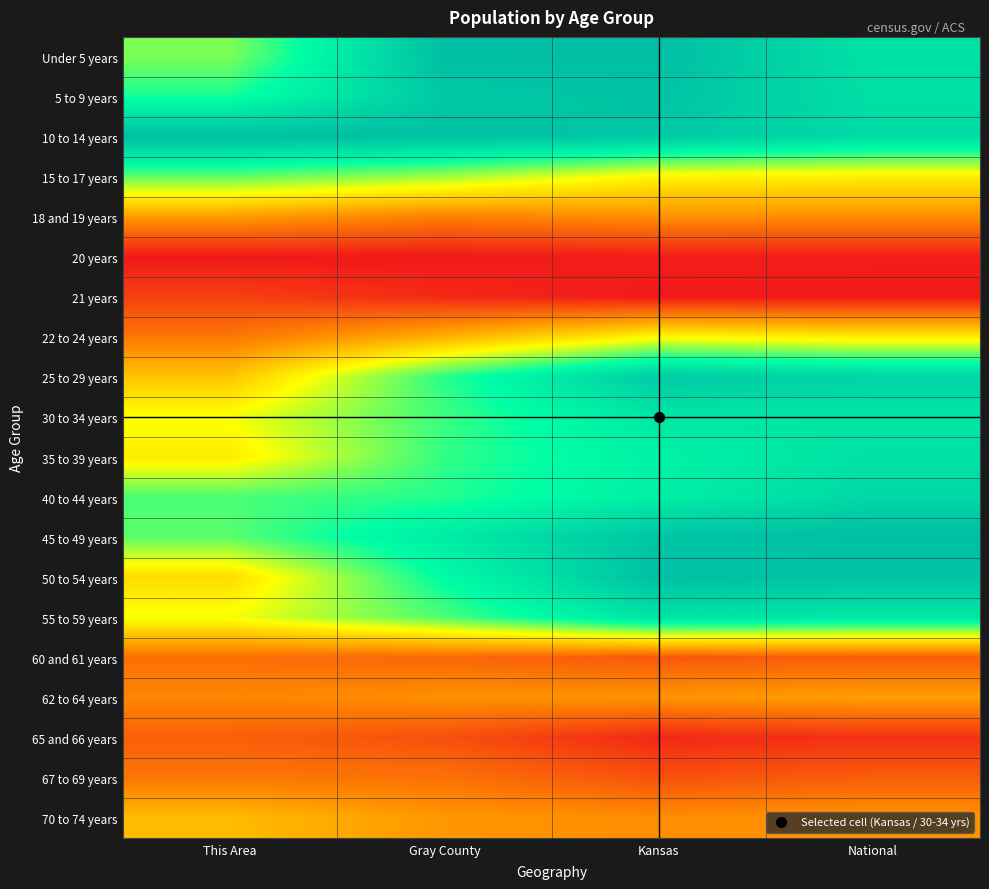

Reading right to left, extract all data points from this chart.

Under 5 years: National=0.9	Kansas=1.0	Gray County=1.0	This Area=0.6
5 to 9 years: National=0.9	Kansas=1.0	Gray County=1.0	This Area=0.7
10 to 14 years: National=0.9	Kansas=1.0	Gray County=1.0	This Area=1.0
15 to 17 years: National=0.5	Kansas=0.5	Gray County=0.6	This Area=0.7
18 and 19 years: National=0.3	Kansas=0.3	Gray County=0.2	This Area=0.3
20 years: National=0.0	Kansas=0.0	Gray County=0.0	This Area=0.0
21 years: National=0.0	Kansas=0.0	Gray County=0.0	This Area=0.1
22 to 24 years: National=0.5	Kansas=0.5	Gray County=0.3	This Area=0.2
25 to 29 years: National=0.9	Kansas=1.0	Gray County=0.7	This Area=0.4
30 to 34 years: National=0.9	Kansas=0.8	Gray County=0.7	This Area=0.5
35 to 39 years: National=0.9	Kansas=0.8	Gray County=0.7	This Area=0.5
40 to 44 years: National=0.9	Kansas=0.8	Gray County=0.7	This Area=0.7
45 to 49 years: National=1.0	Kansas=1.0	Gray County=0.8	This Area=0.7
50 to 54 years: National=1.0	Kansas=1.0	Gray County=0.8	This Area=0.4
55 to 59 years: National=0.8	Kansas=0.9	Gray County=0.7	This Area=0.5
60 and 61 years: National=0.2	Kansas=0.1	Gray County=0.2	This Area=0.2
62 to 64 years: National=0.3	Kansas=0.3	Gray County=0.3	This Area=0.2
65 and 66 years: National=0.1	Kansas=0.0	Gray County=0.1	This Area=0.2
67 to 69 years: National=0.2	Kansas=0.1	Gray County=0.2	This Area=0.2
70 to 74 years: National=0.3	Kansas=0.3	Gray County=0.3	This Area=0.4